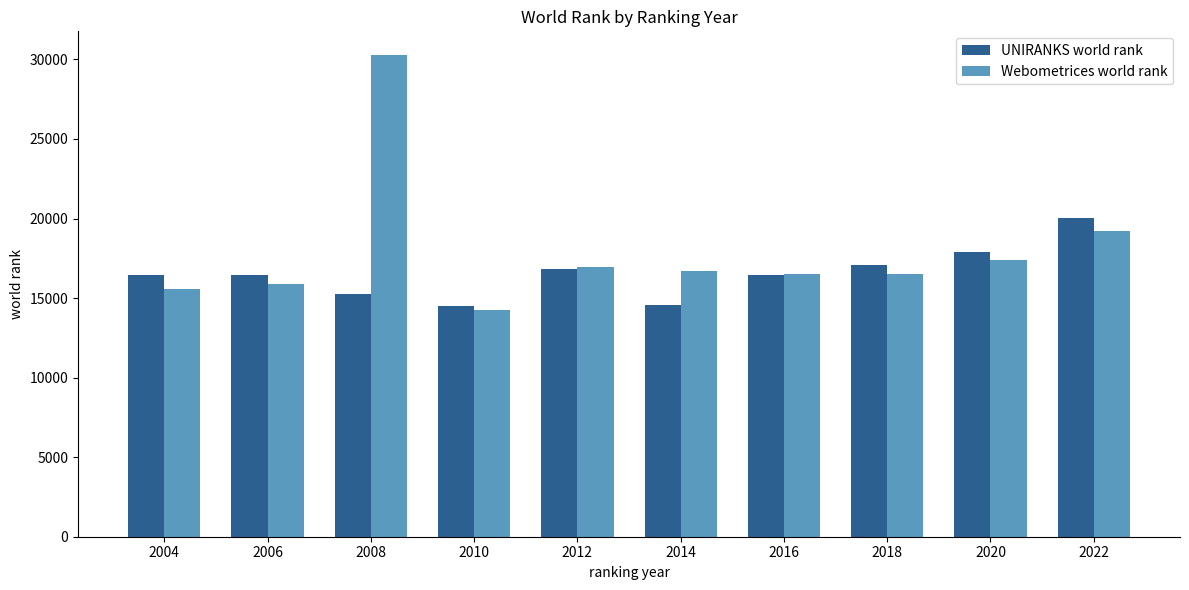

What is the lowest value of the UNIRANKS world rank series?

14489